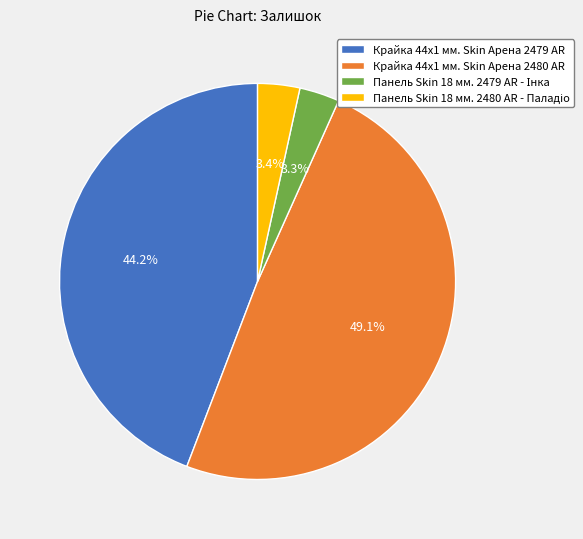

Which category has the biggest portion of the pie?

Крайка 44x1 мм. Skin Арена 2480 AR